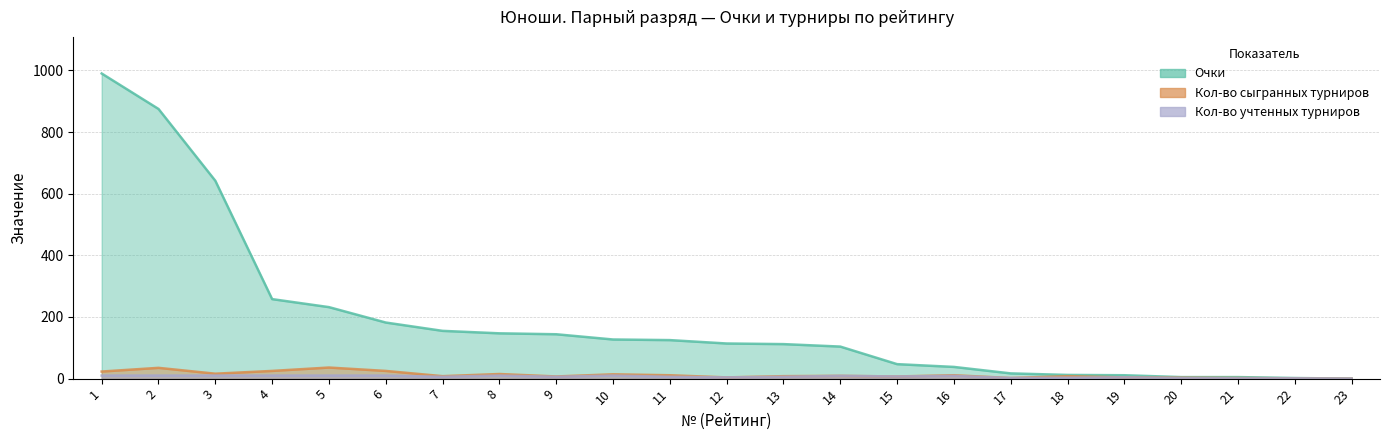

Reading left to right, extract all data points from this chart.

Очки: 1=990	2=875	3=642	4=258	5=232	6=182	7=155	8=147	9=144	10=127	11=125	12=114	13=112	14=104	15=47	16=38	17=17	18=12	19=11	20=5	21=5	22=2	23=0
Кол-во сыгранных турниров: 1=23	2=35	3=16	4=25	5=36	6=25	7=8	8=15	9=7	10=14	11=11	12=4	13=8	14=9	15=7	16=11	17=2	18=8	19=4	20=3	21=2	22=1	23=0
Кол-во учтенных турниров: 1=10	2=10	3=10	4=10	5=10	6=10	7=6	8=10	9=6	10=10	11=6	12=4	13=6	14=9	15=7	16=9	17=2	18=3	19=4	20=2	21=1	22=1	23=0